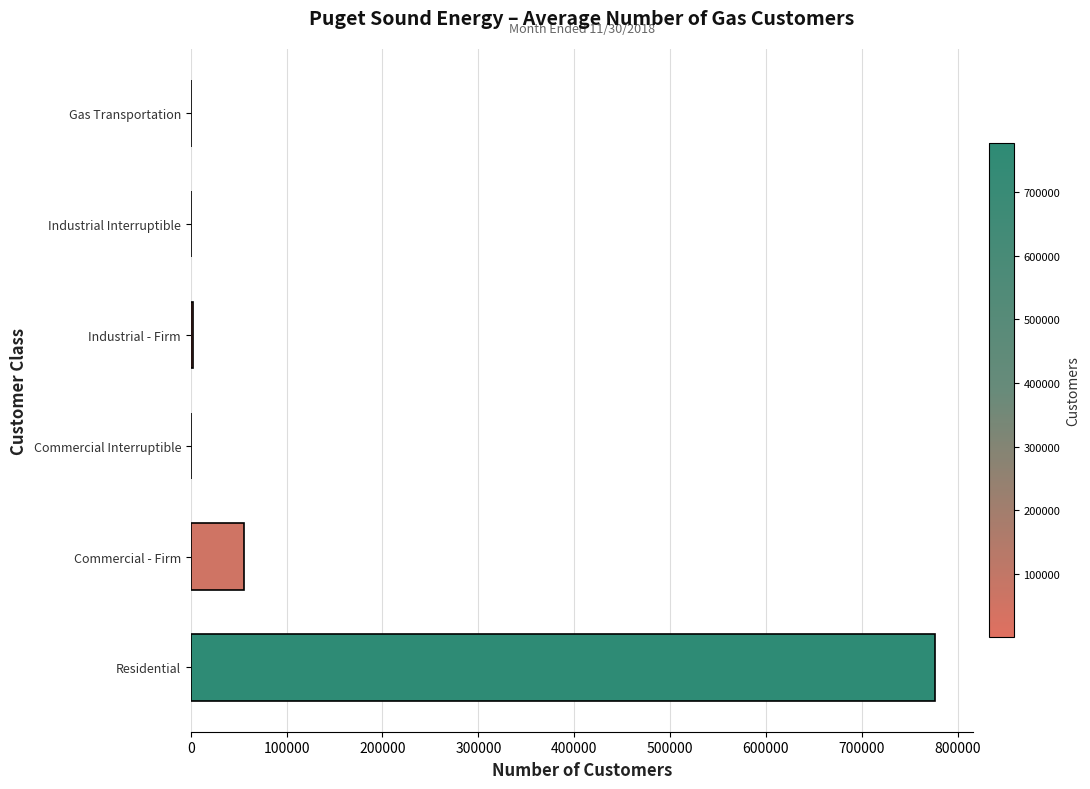

Does the chart contain stacked bars?

No